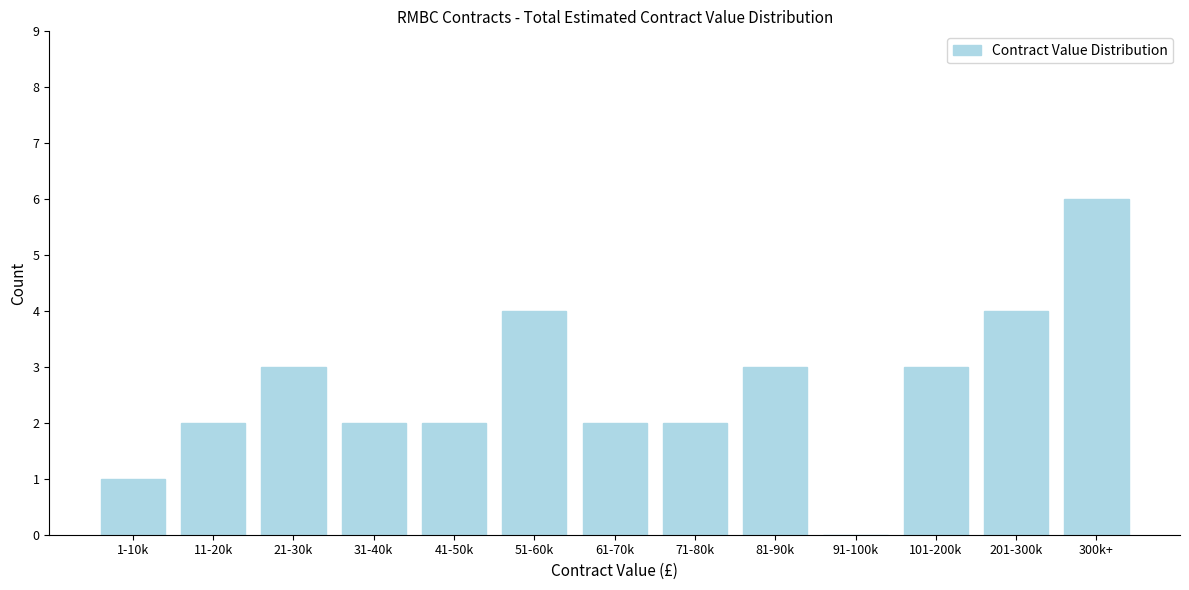

What is the maximum value shown in the chart?

6